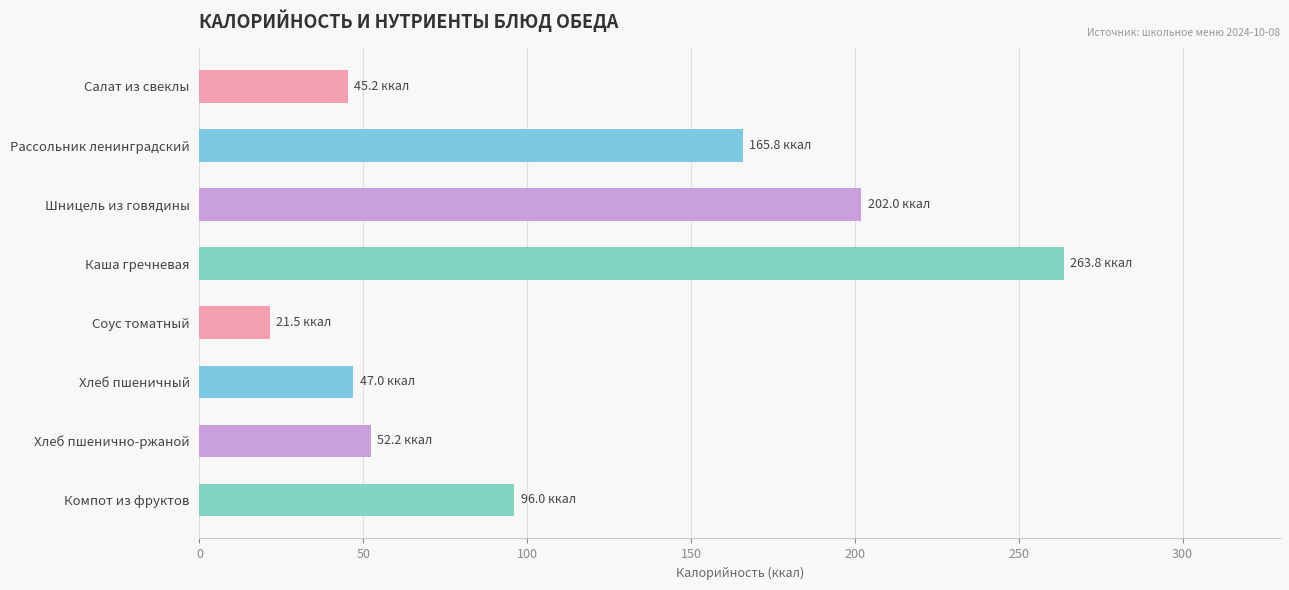

Which label corresponds to the smallest value in the chart?

Соус томатный